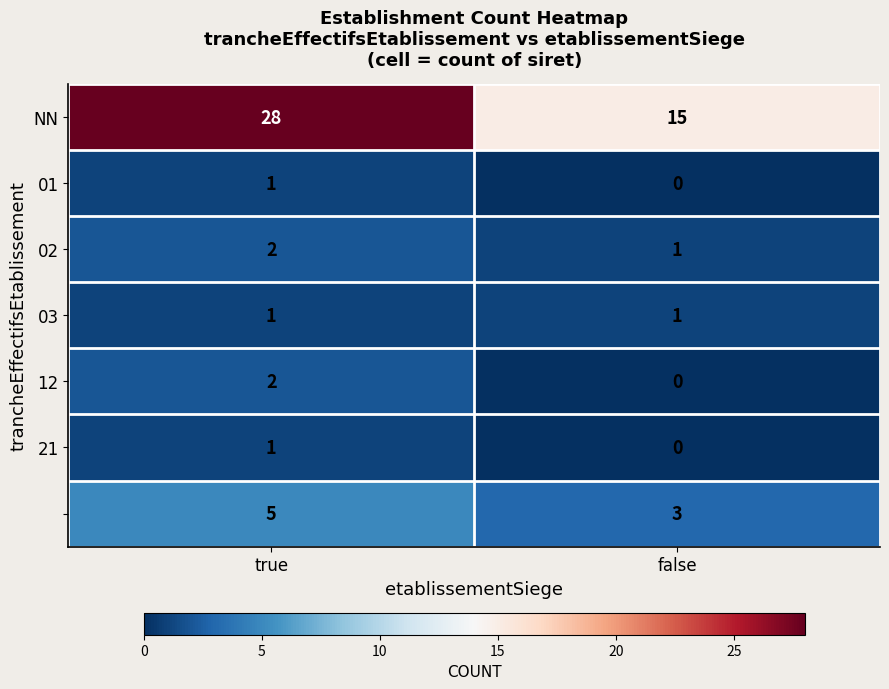

At which category does the chart reach its minimum across all series?

false